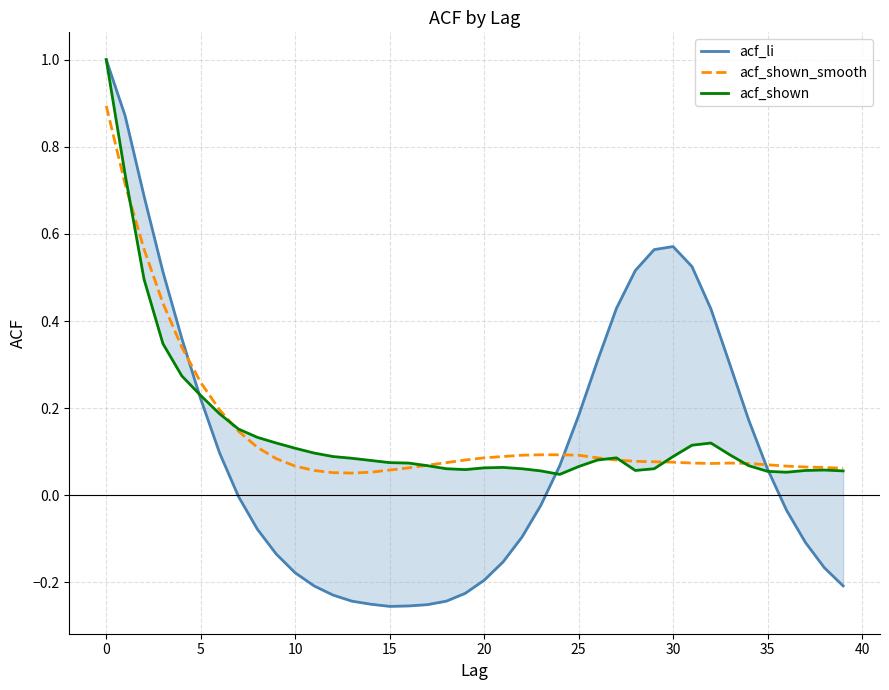

The acf_shown_smooth series shows 0.1 at 25. True or false?

True